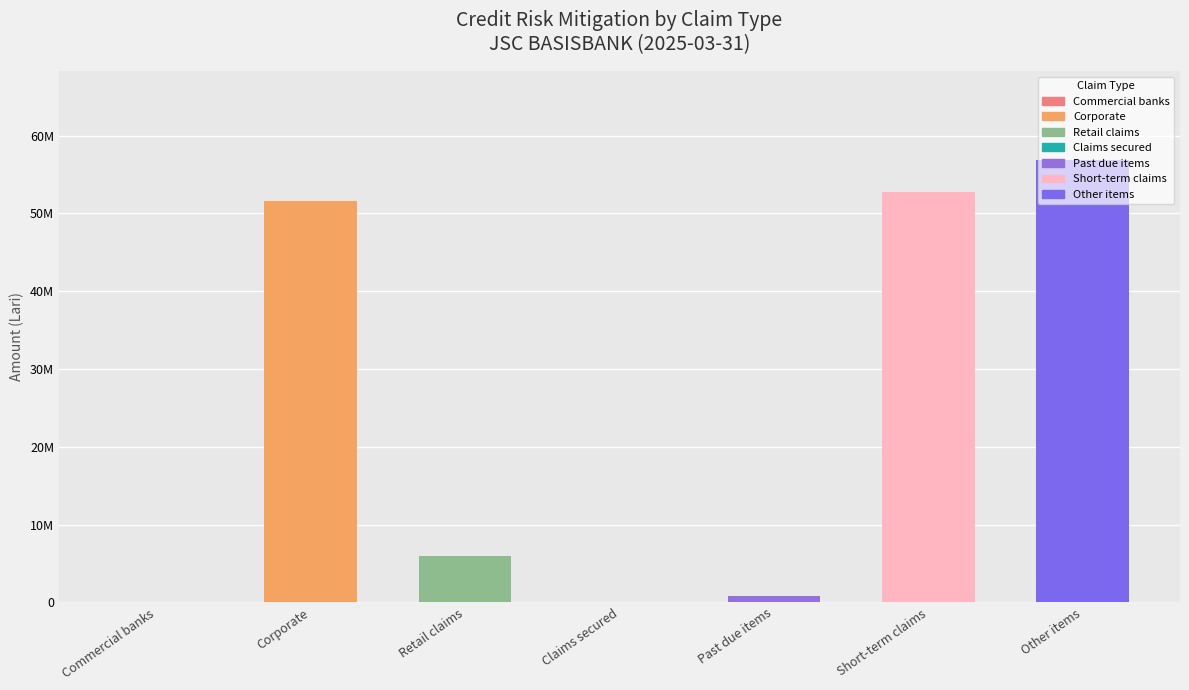

What value does the data have at Past due items?

809427.8